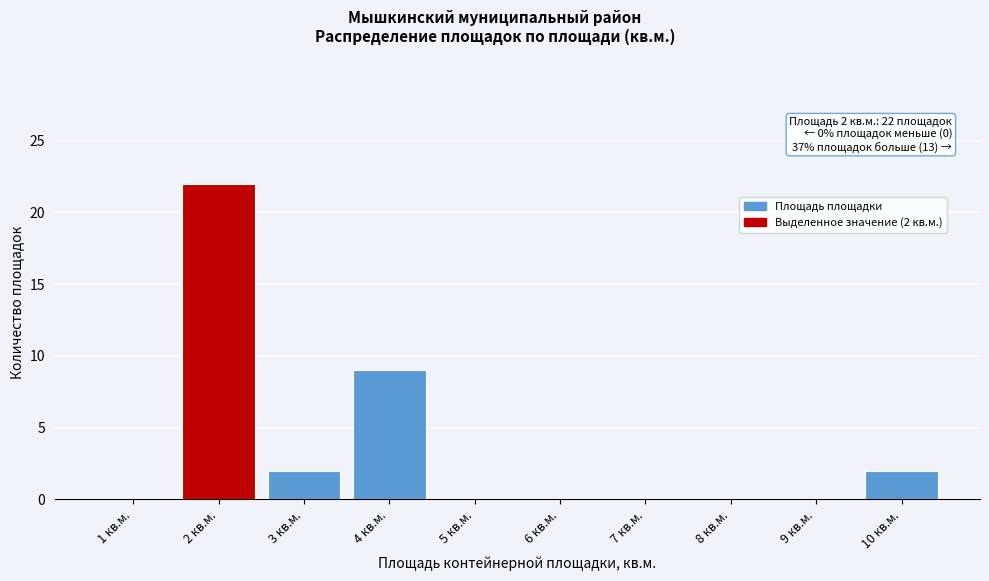

Reading right to left, extract all data points from this chart.

10 кв.м.=2	9 кв.м.=0	8 кв.м.=0	7 кв.м.=0	6 кв.м.=0	5 кв.м.=0	4 кв.м.=9	3 кв.м.=2	2 кв.м.=22	1 кв.м.=0